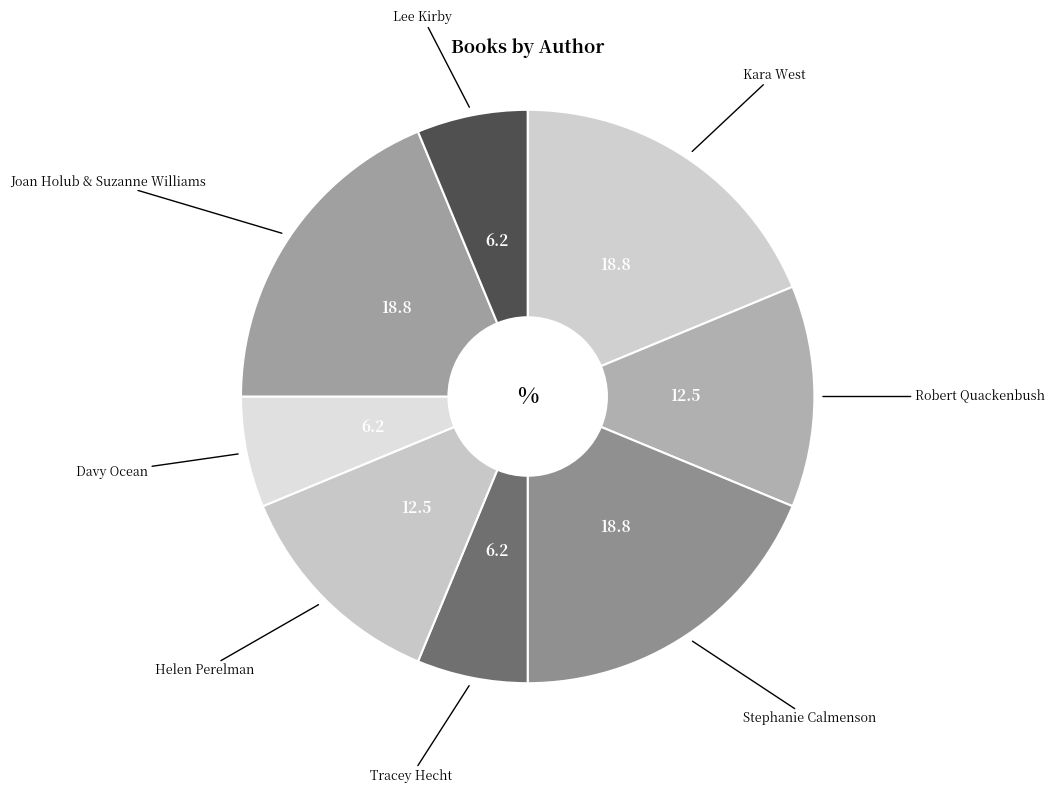

What is the largest slice in the pie chart?

Kara West